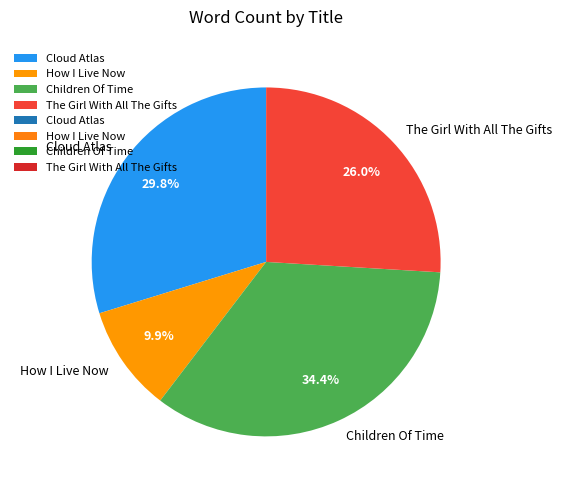

What is the total percentage of Children Of Time and How I Live Now?

44.3%